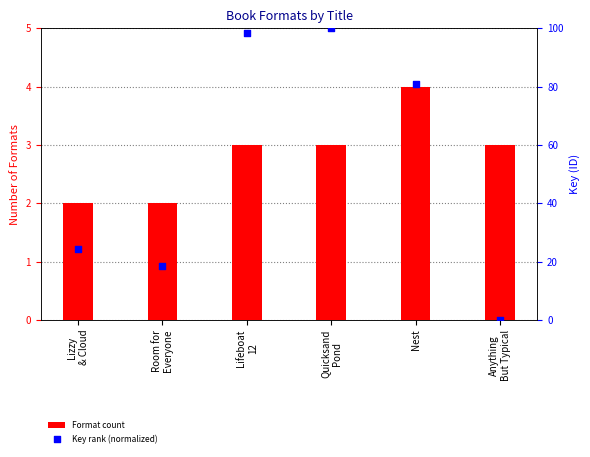

At how many categories does at least one series exceed 92?

2